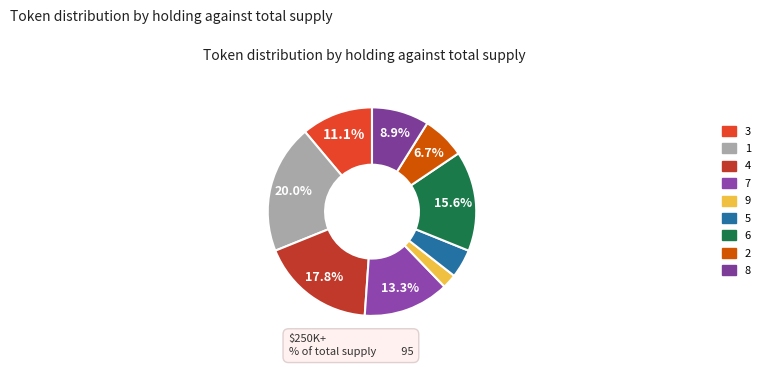

Is there a majority slice in this chart?

No